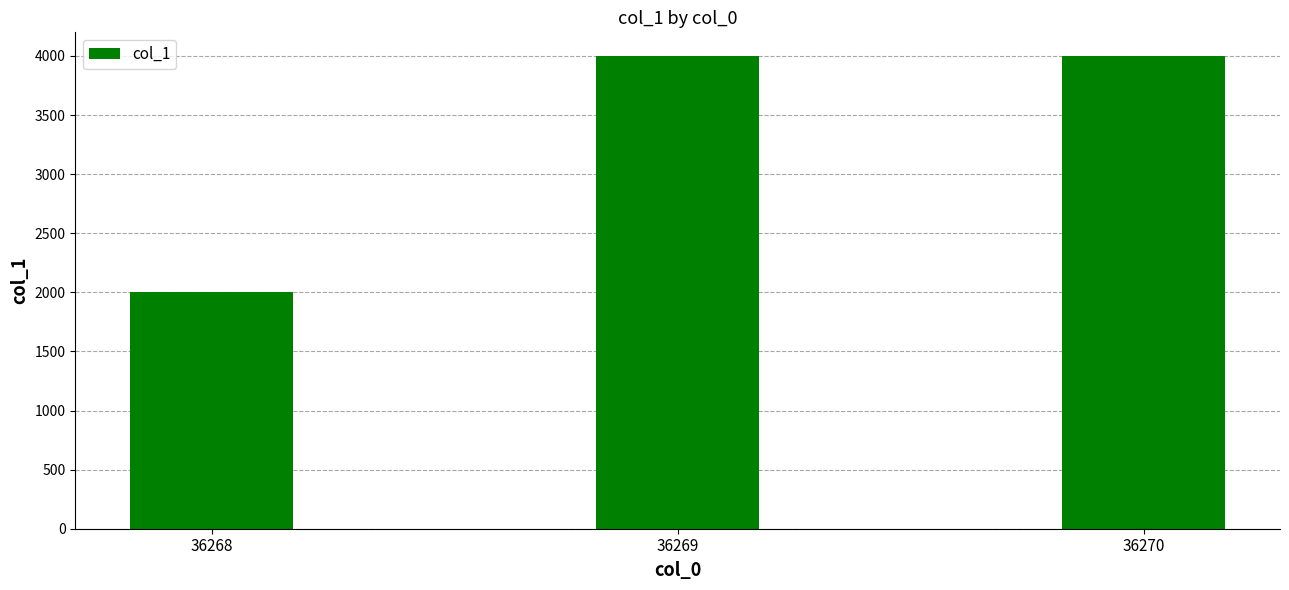

Reading left to right, list all the values displayed in this chart.

2000	4000	4000